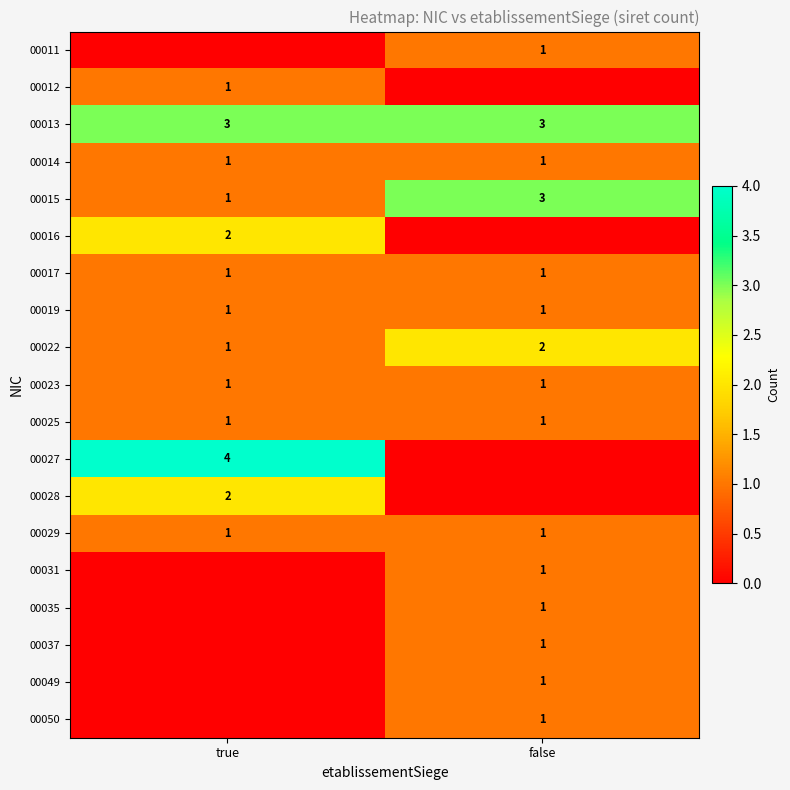

What is the approximate value of 00017 at false?

1